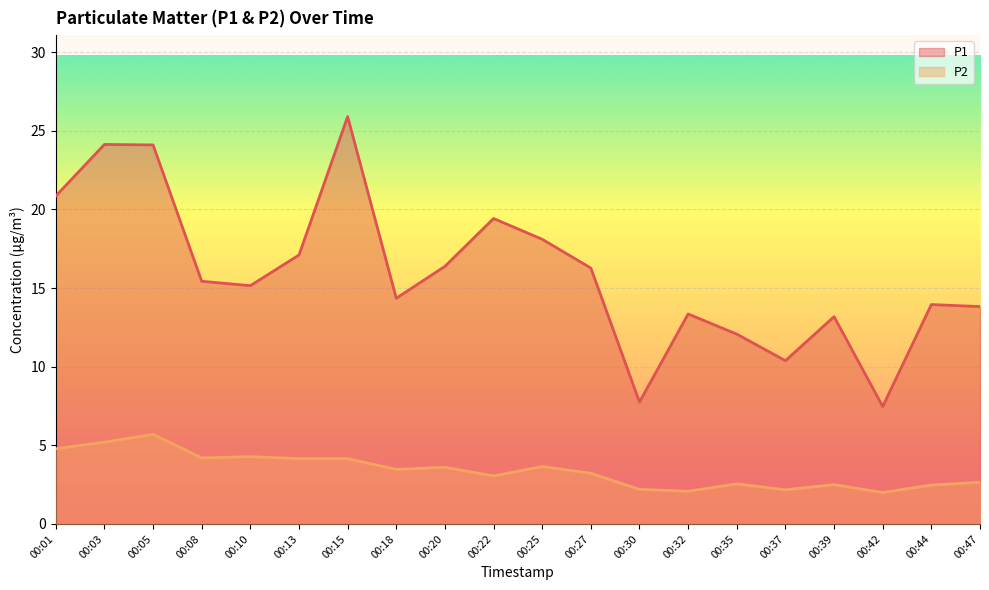

Where is the first local maximum for P1?

00:03